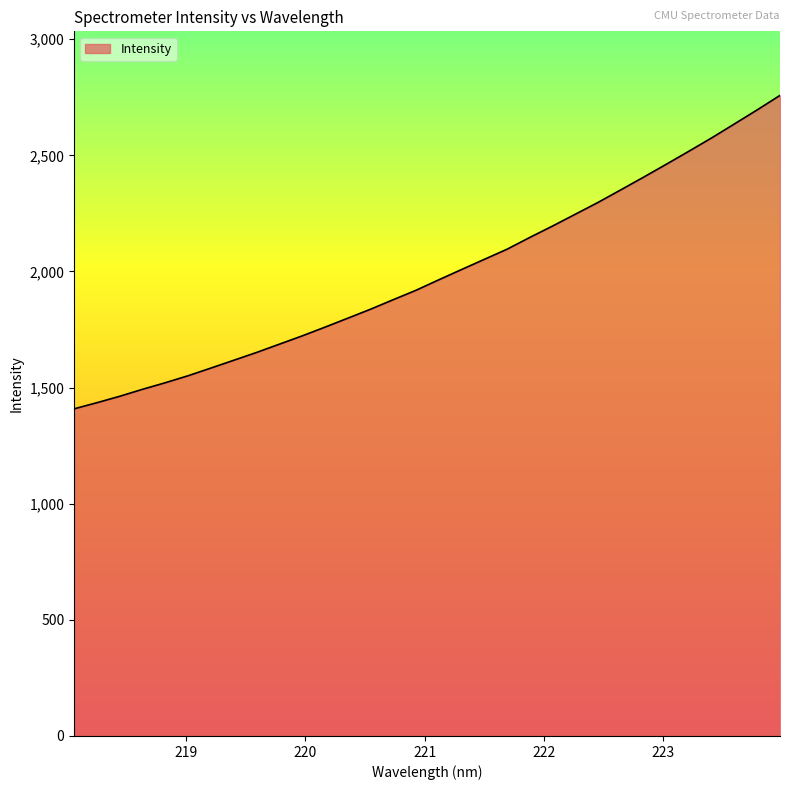

What is the maximum value shown in the chart?

2758.0